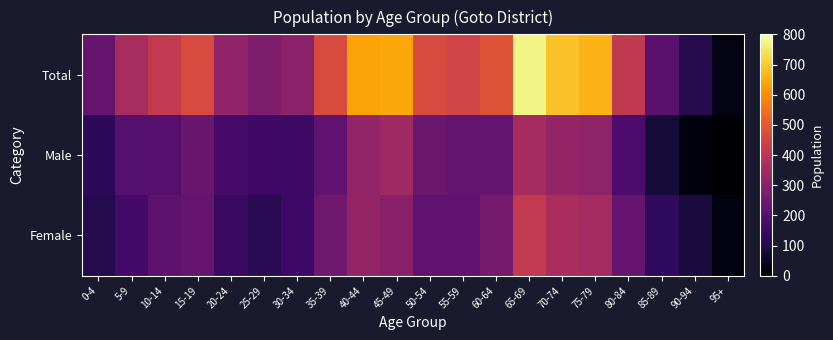

Between 25-29 and 40-44, which series saw the biggest shift?

Total